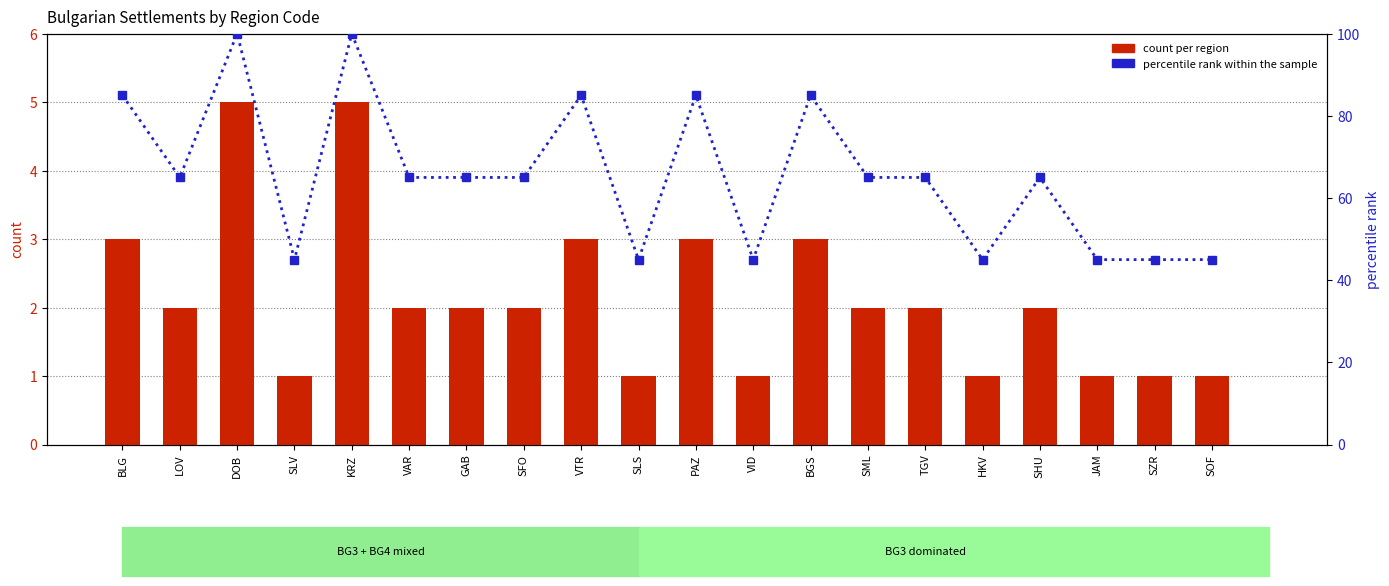

Which series has the widest spread of values?

percentile rank within sample